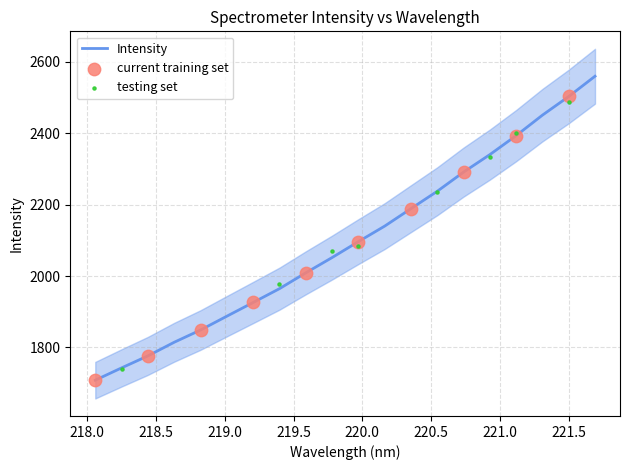

What is the change in value from 219.9712 to 220.3533?

+92.4